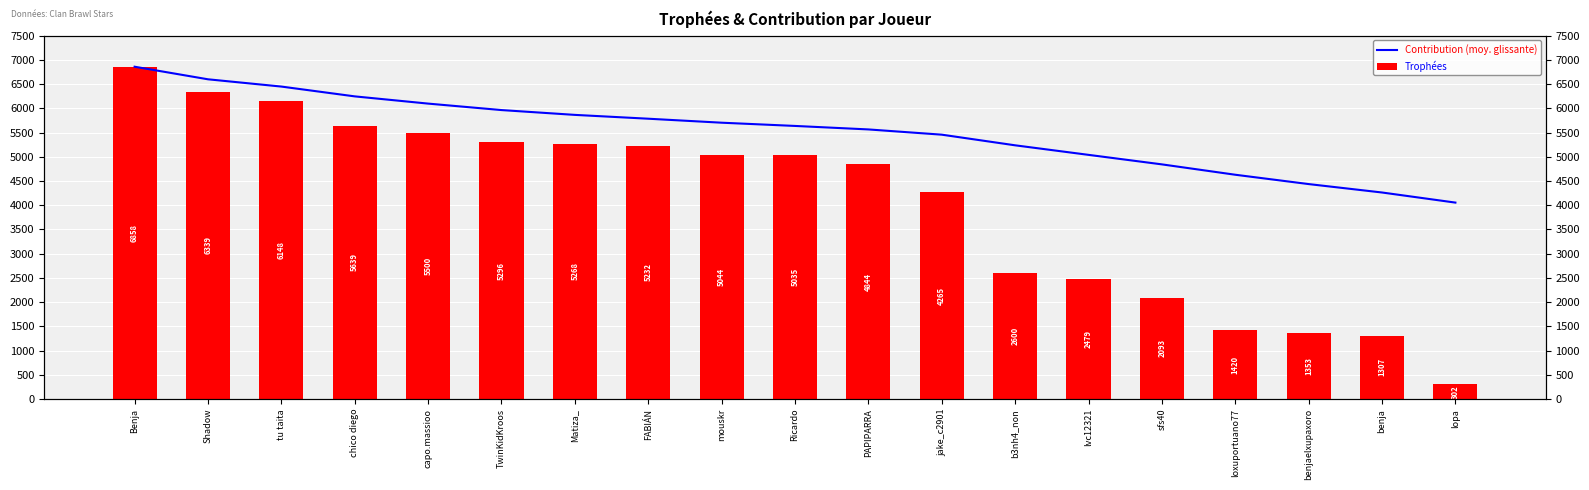

Count the number of data series in this chart.

2